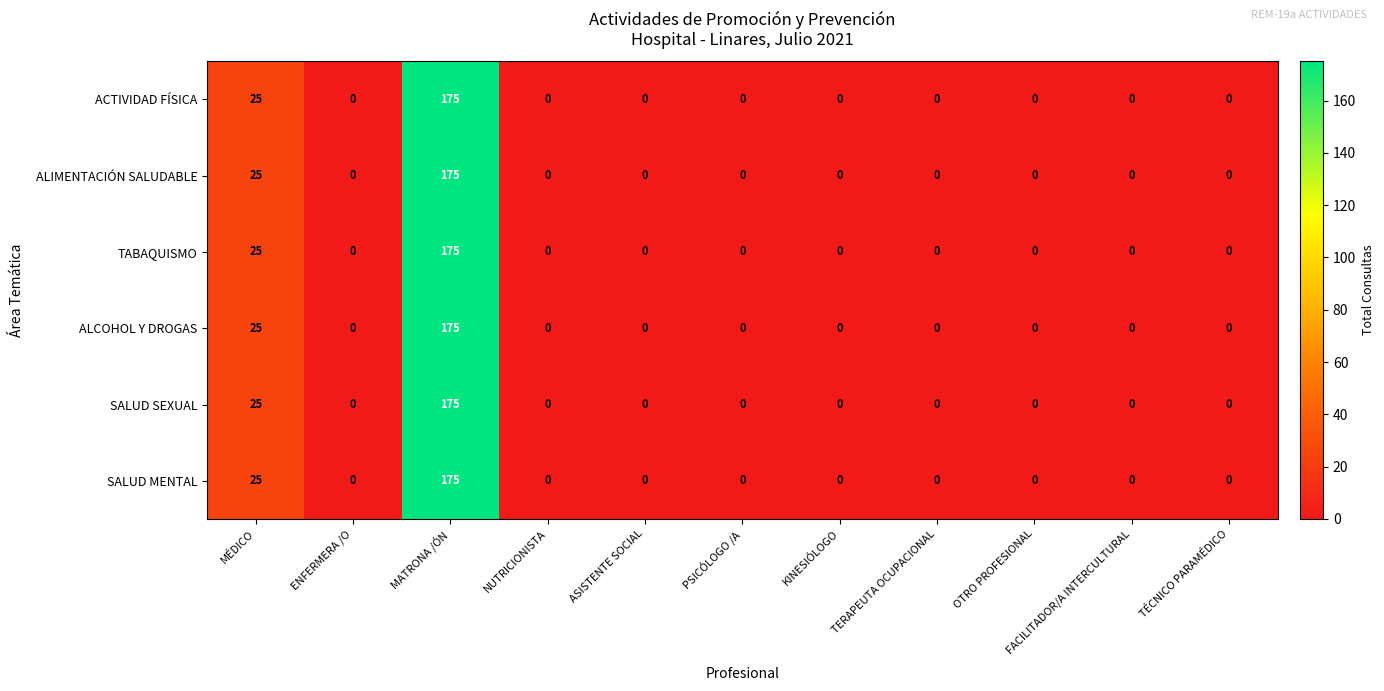

How many series are shown in this chart?

6